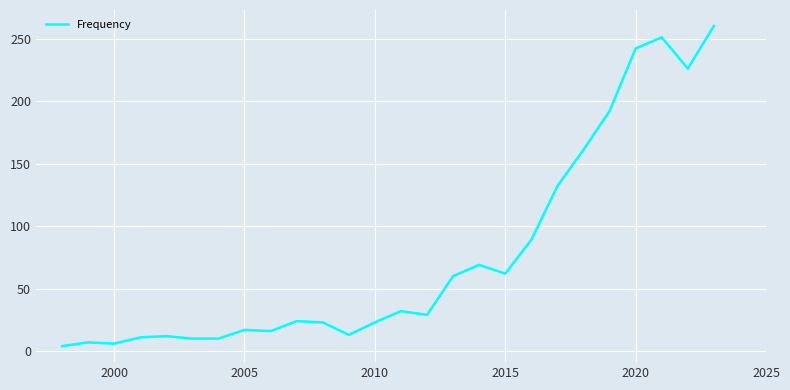

What is the maximum value shown in the chart?

260